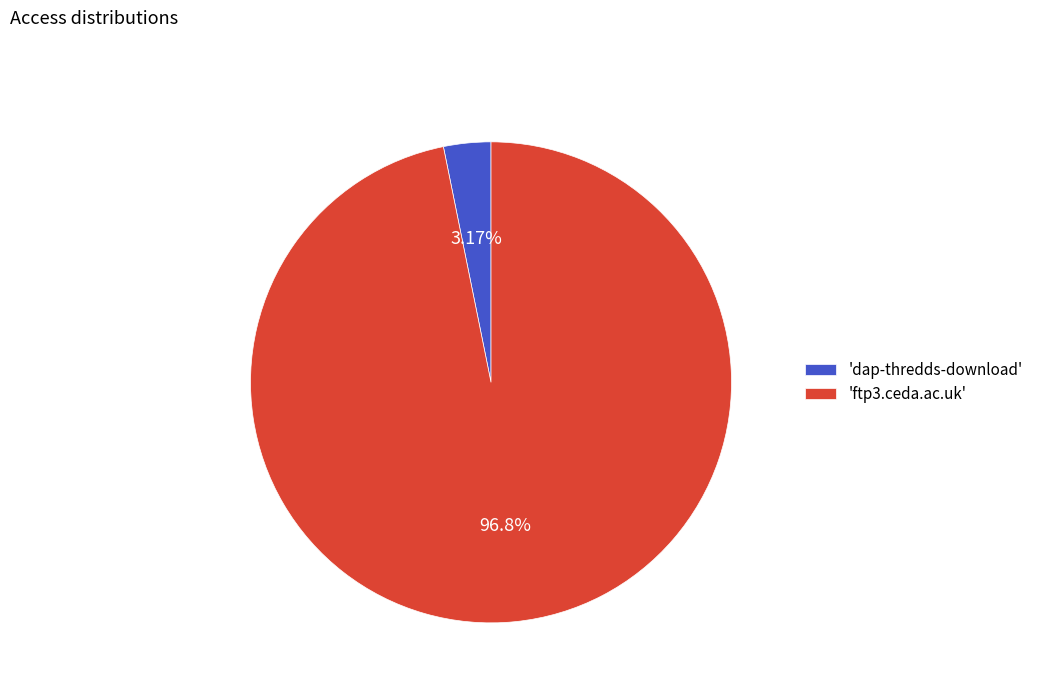

What is the smallest slice in the pie chart?

'dap-thredds-download'